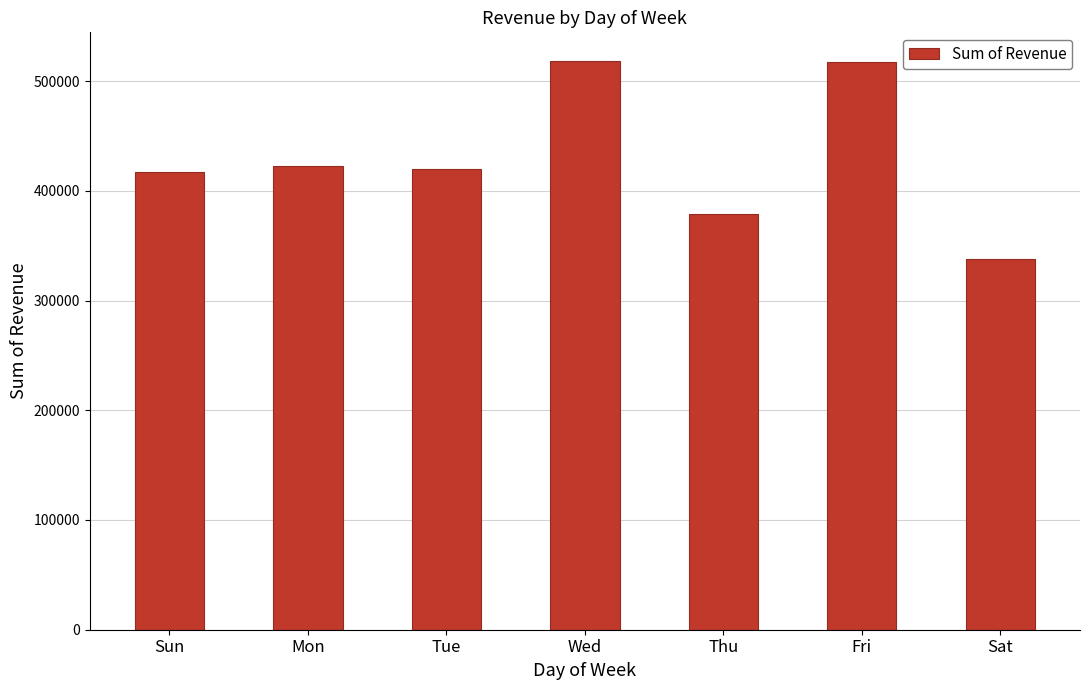

What is the label of the 5th bar from the left?

Thu